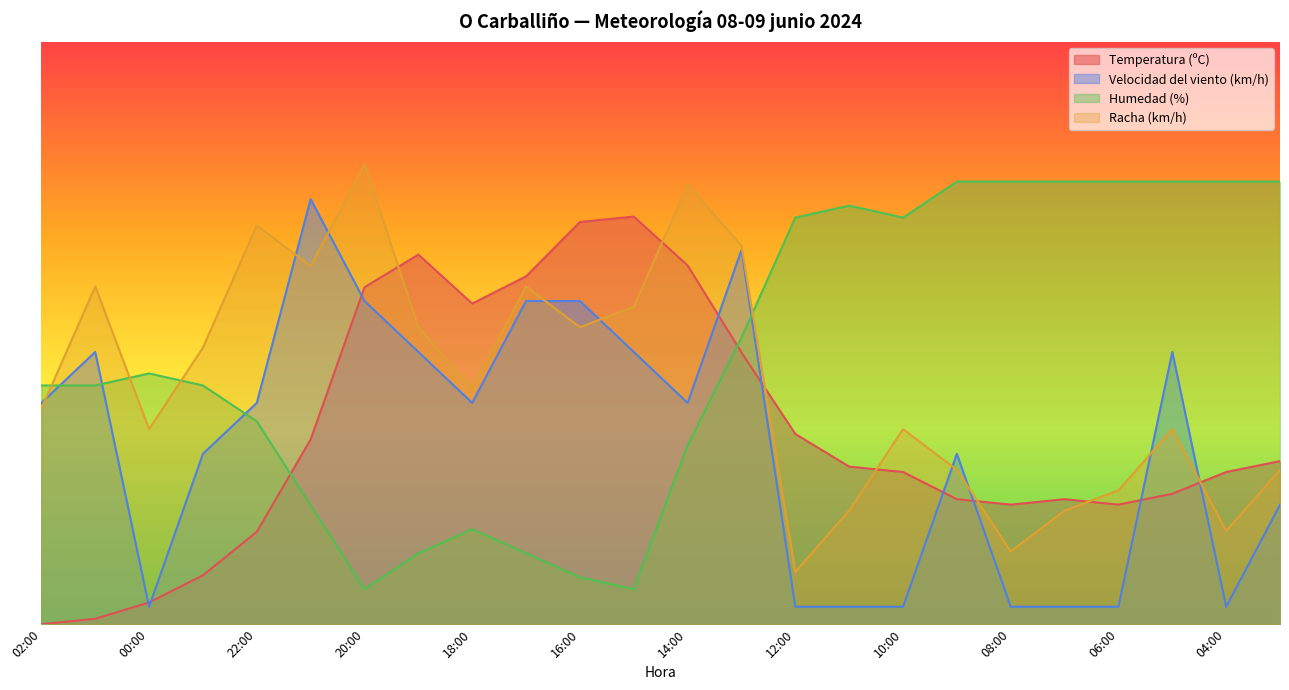

What is the sum of the Temperatura (ºC) values at 03:00 and 21:00?

59.7